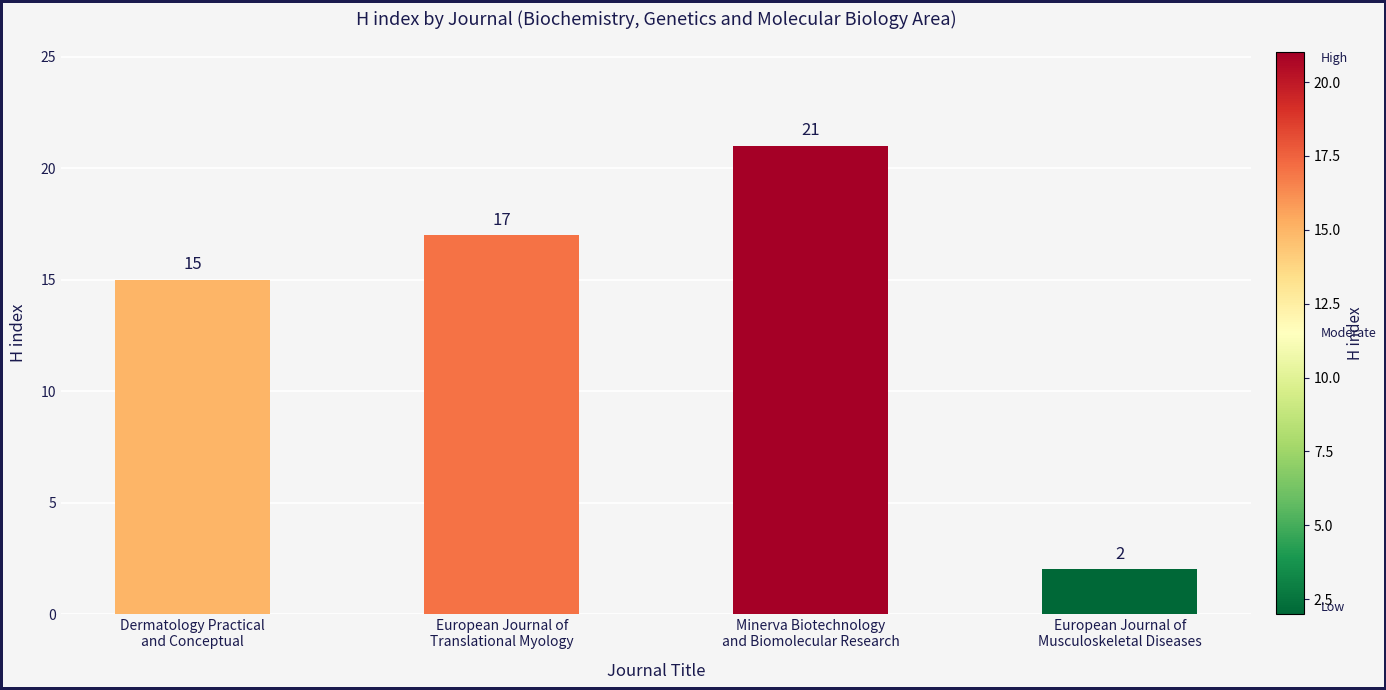

Reading left to right, transcribe all the data shown in this chart.

15	17	21	2